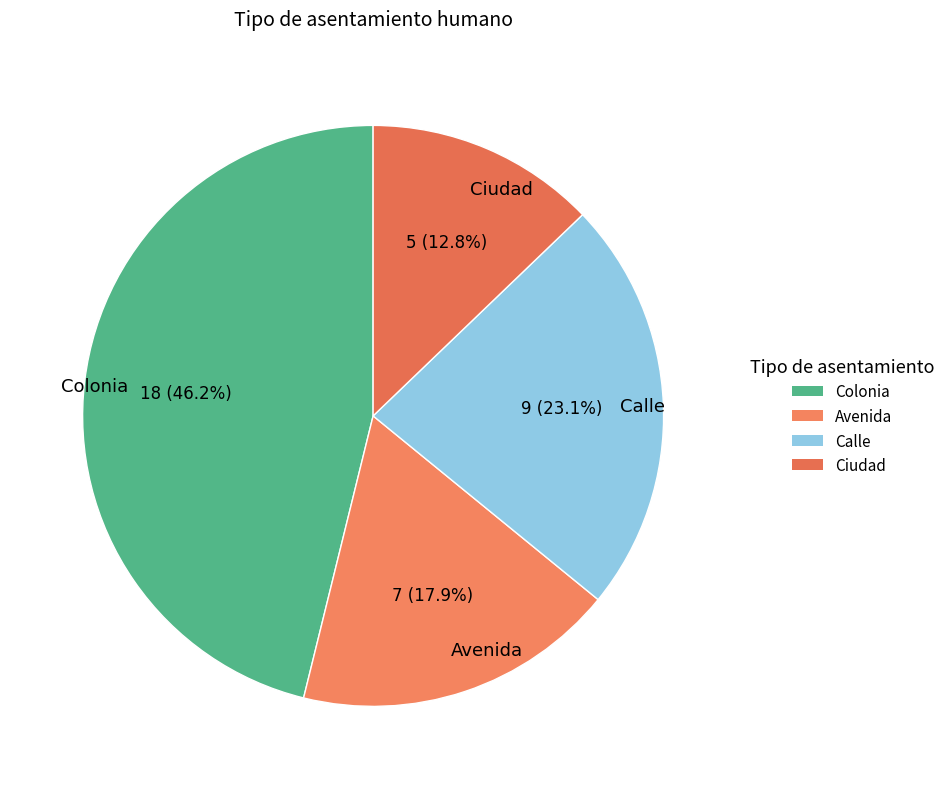

Which category has the biggest portion of the pie?

Colonia